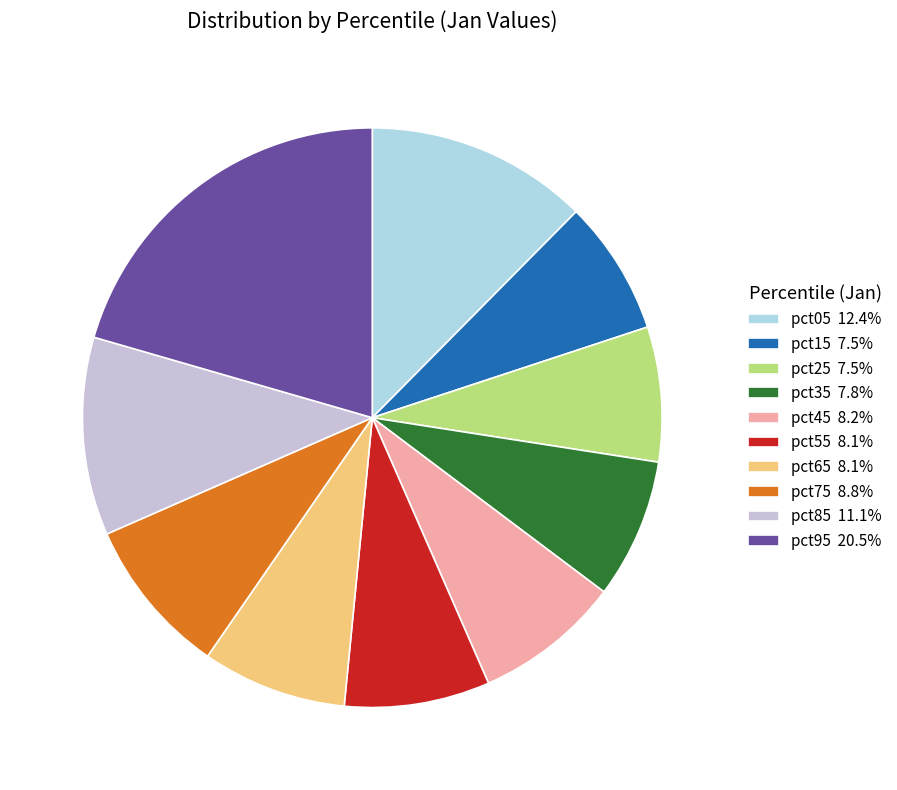

To the nearest percent, what is the difference between the pct95 and pct15 slice percentages?

13%